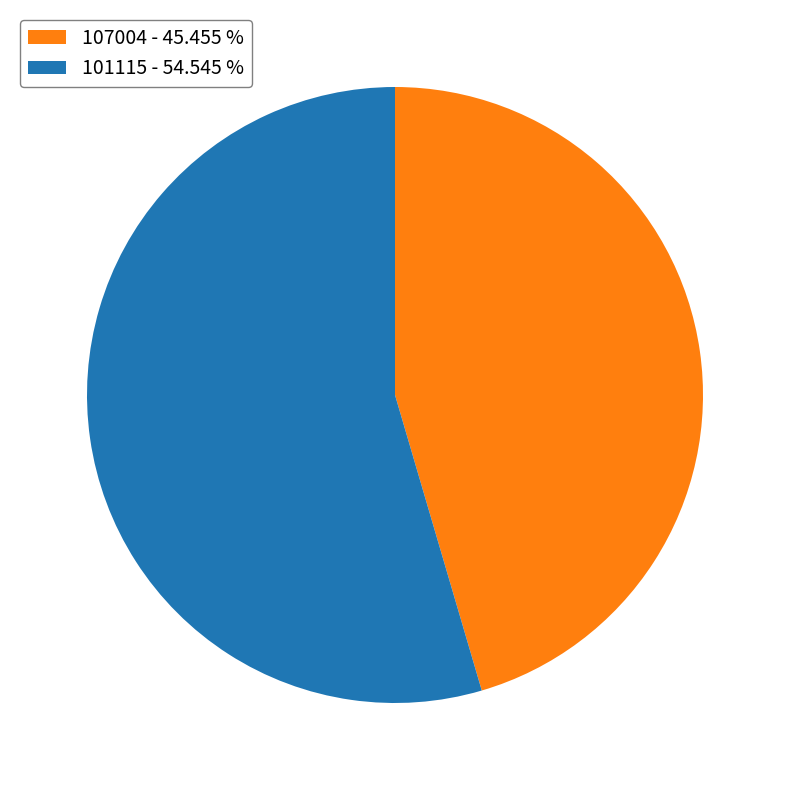

What is the smallest slice in the pie chart?

107004